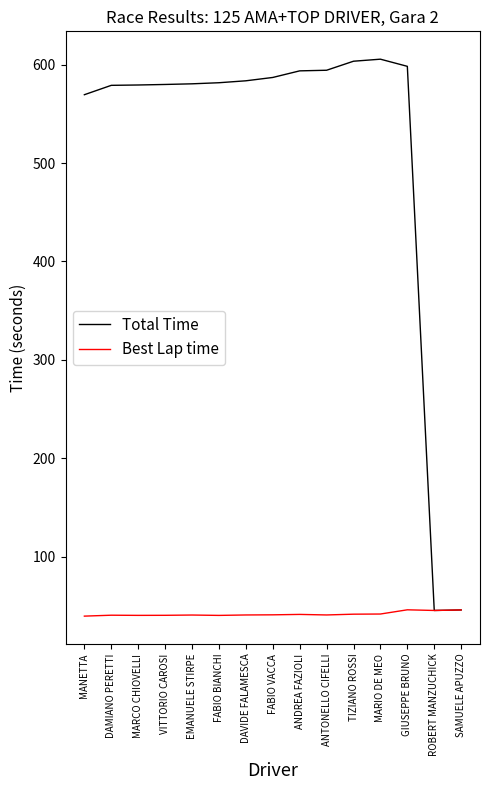

Which series has the largest total across all categories?

Total Time